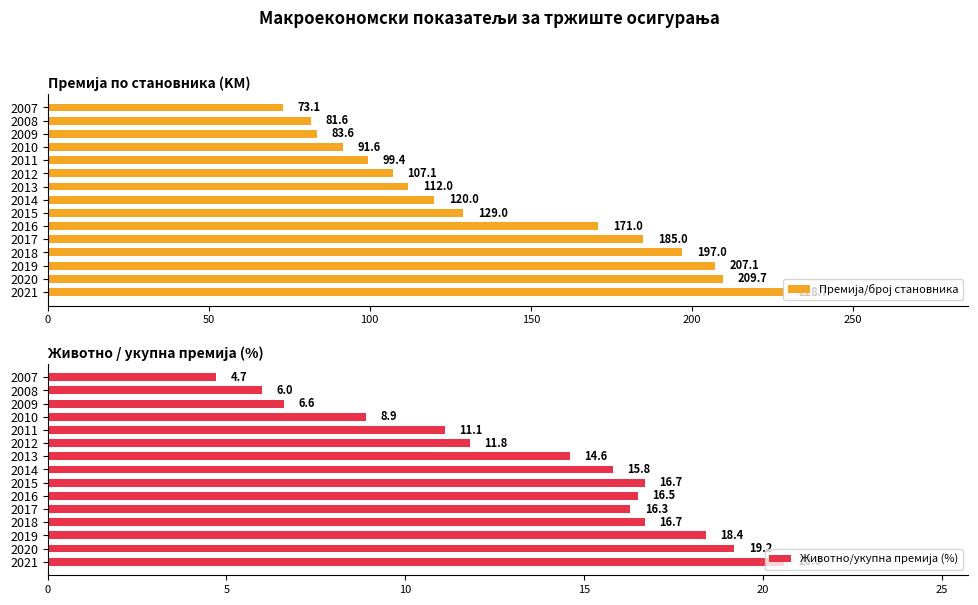

List the series in order of their overall mean, highest first.

Премија/број становника, Животно/укупна премија (%)